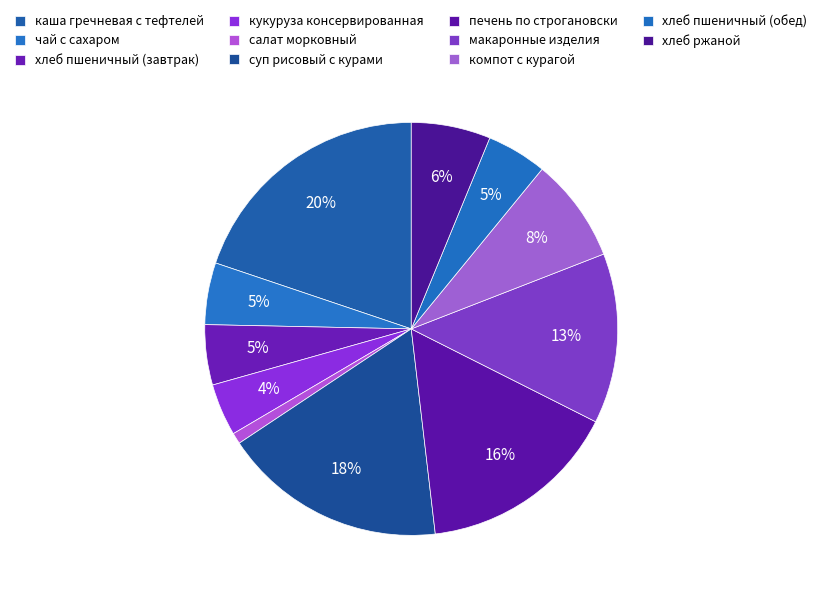

What percentage do кукуруза консервированная and салат морковный together represent?

5.0%